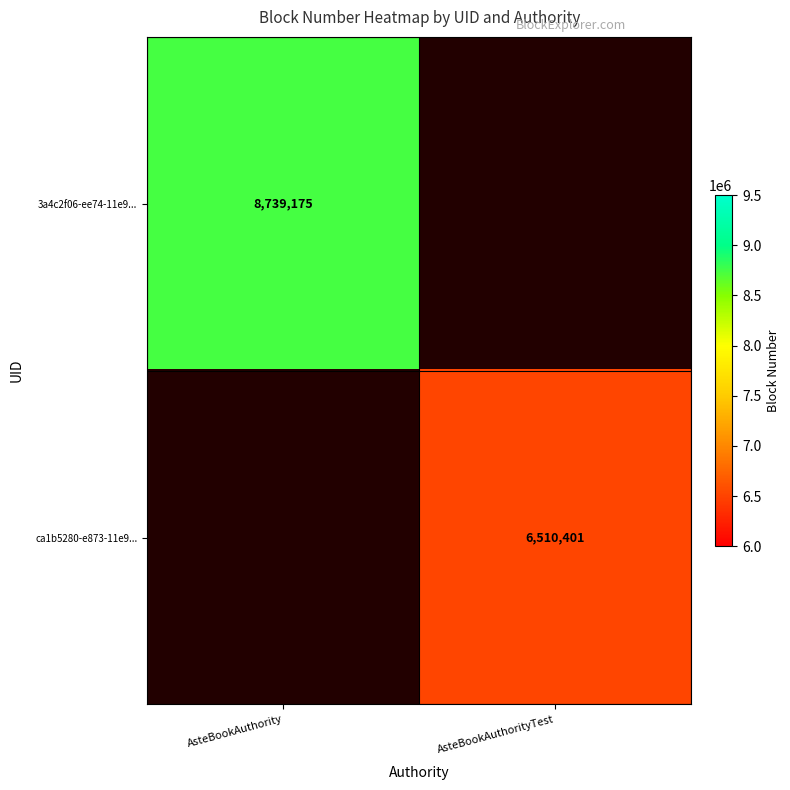

Which label corresponds to the largest value in the chart?

AsteBookAuthority